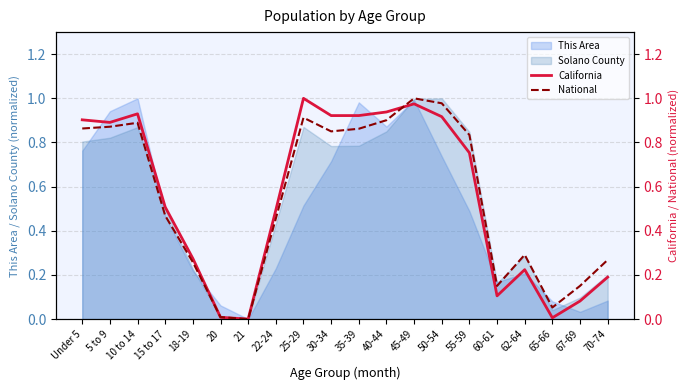

The Solano County series shows 0.5 at 15 to 17. True or false?

True